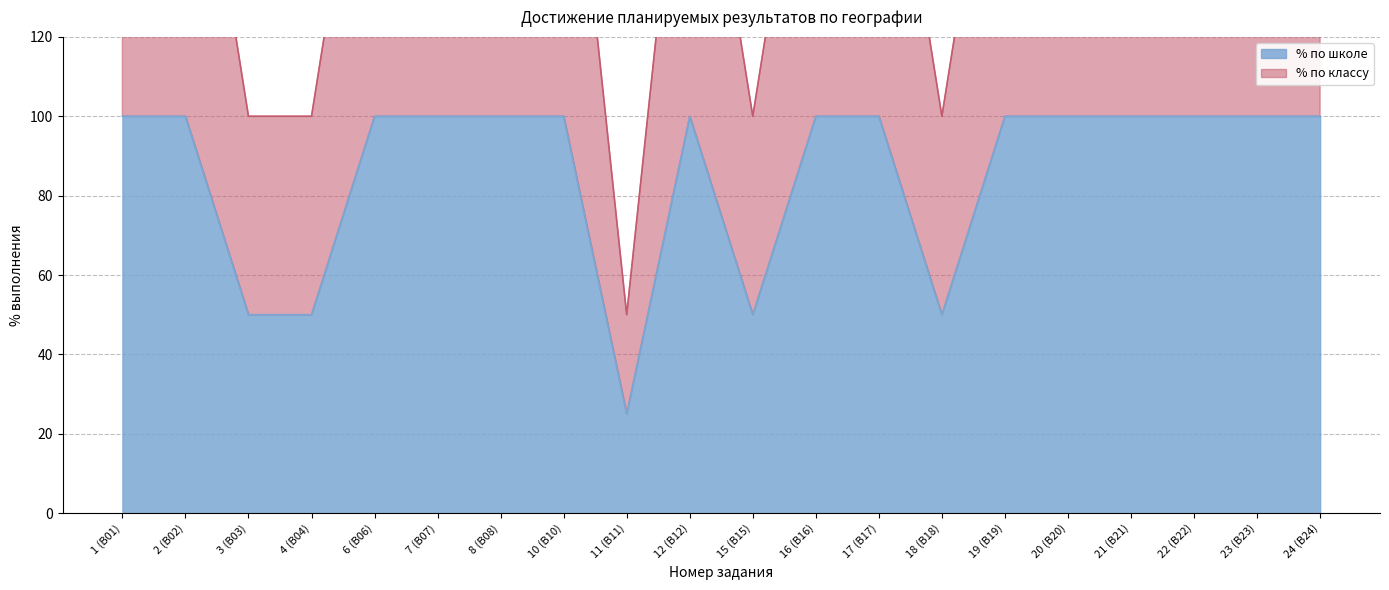

The % по школе series shows 168 at 20 (B20). True or false?

False